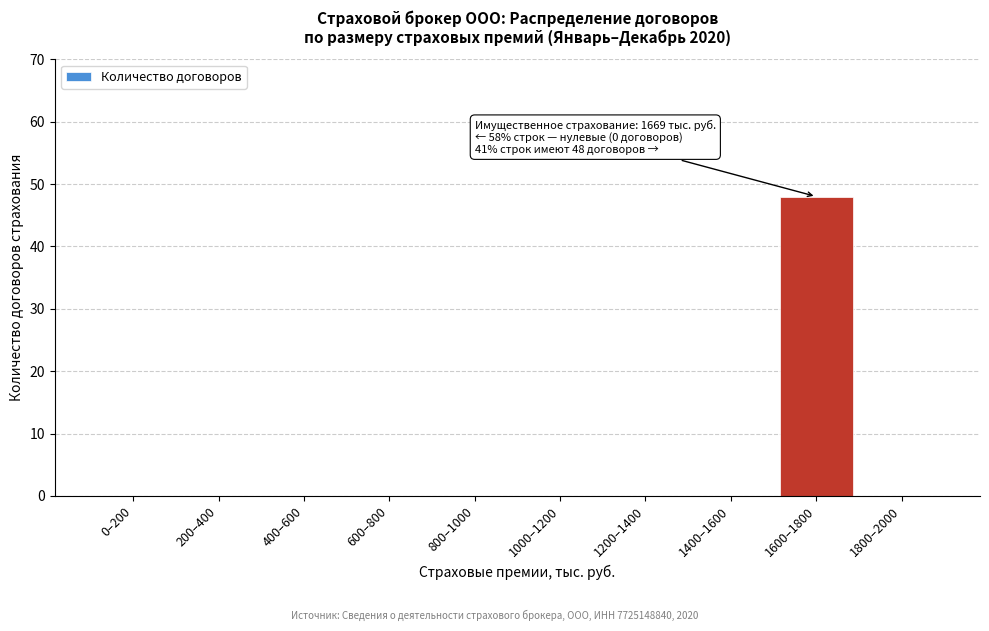

Reading left to right, transcribe all the data shown in this chart.

0–200=0	200–400=0	400–600=0	600–800=0	800–1000=0	1000–1200=0	1200–1400=0	1400–1600=0	1600–1800=48	1800–2000=0